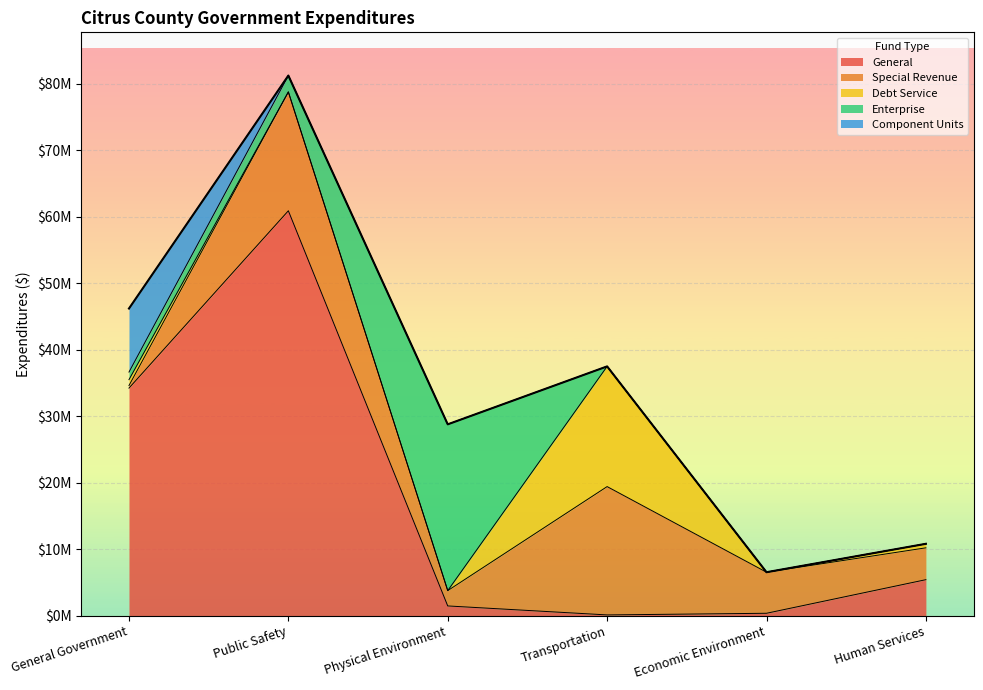

Reading right to left, what are all the values shown in this chart?

General: Human Services=5431976	Economic Environment=381119	Transportation=133115	Physical Environment=1483940	Public Safety=60880970	General Government=34225840
Special Revenue: Human Services=4787415	Economic Environment=6173798	Transportation=19289640	Physical Environment=2303093	Public Safety=17867635	General Government=385139
Debt Service: Human Services=604029	Economic Environment=0	Transportation=18068504	Physical Environment=0	Public Safety=0	General Government=884679
Enterprise: Human Services=0	Economic Environment=0	Transportation=0	Physical Environment=24994804	Public Safety=2457375	General Government=1140189
Component Units: Human Services=0	Economic Environment=0	Transportation=0	Physical Environment=0	Public Safety=0	General Government=9551278